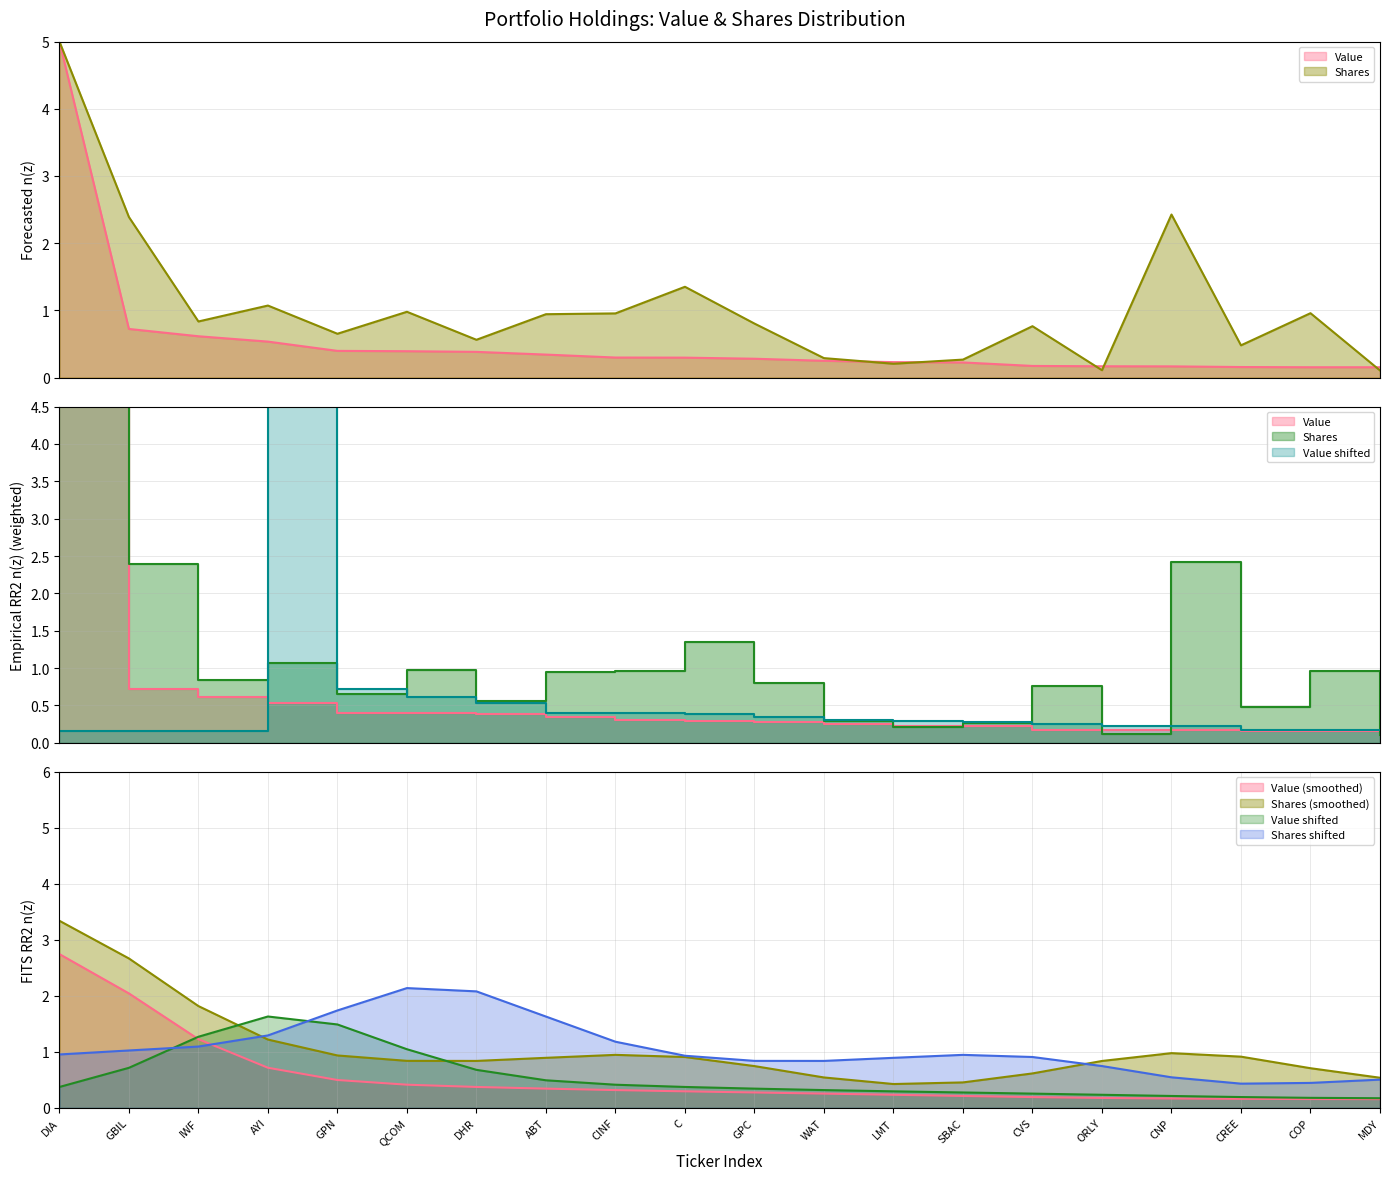

List the labels in order of Shares or principal amount value, largest first.

DIA, CNP, GBIL, C, AYI, QCOM, COP, CINF, ABT, IWF, GPC, CVS, GPN, DHR, CREE, WAT, SBAC, LMT, ORLY, MDY